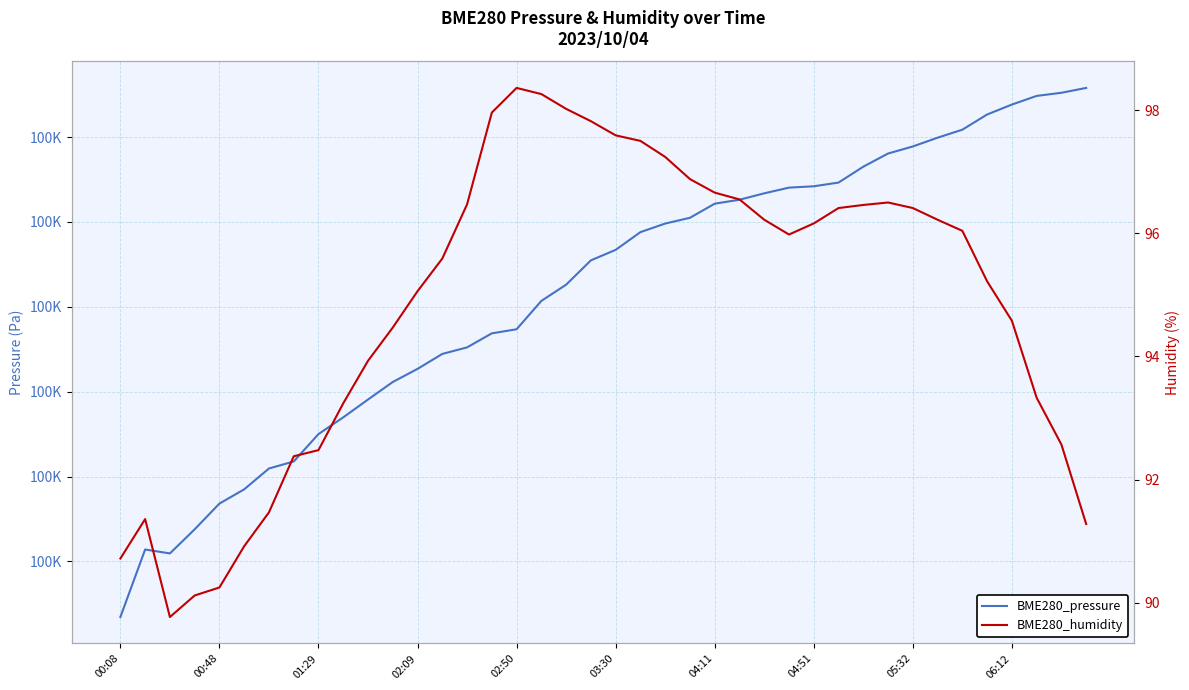

In BME280_pressure, how many points are lower than both neighbors (excluding endpoints)?

1